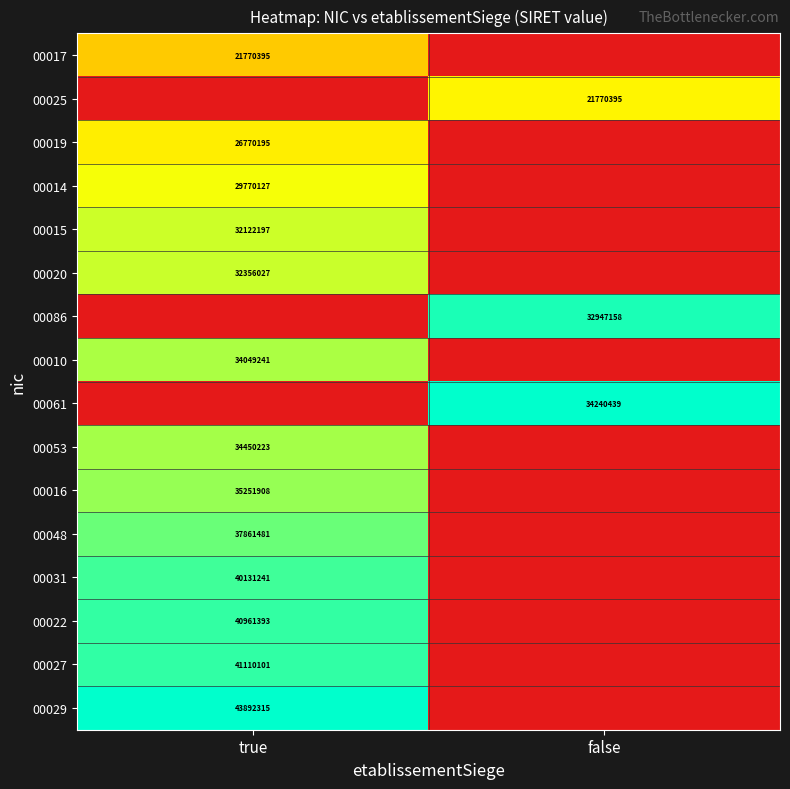

The 00022 series shows 40961393 at true. True or false?

True